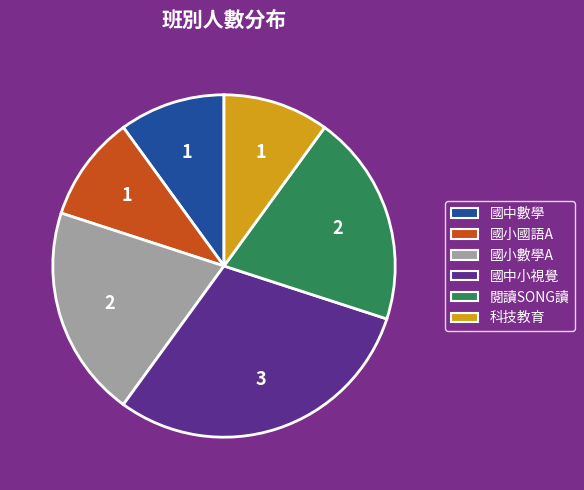

Is the sum of 國中小視覺 and 科技教育 greater than half?

No